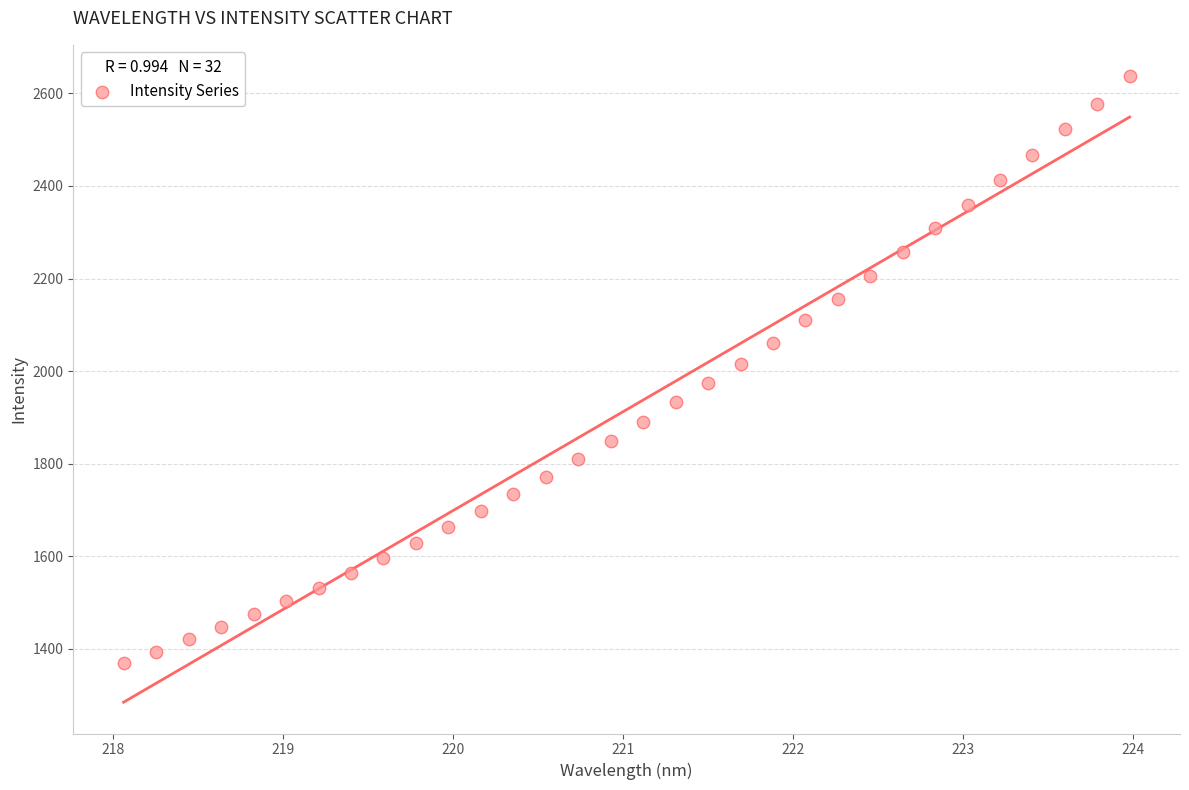

What is the range of Y values (max minus min)?

1268.7